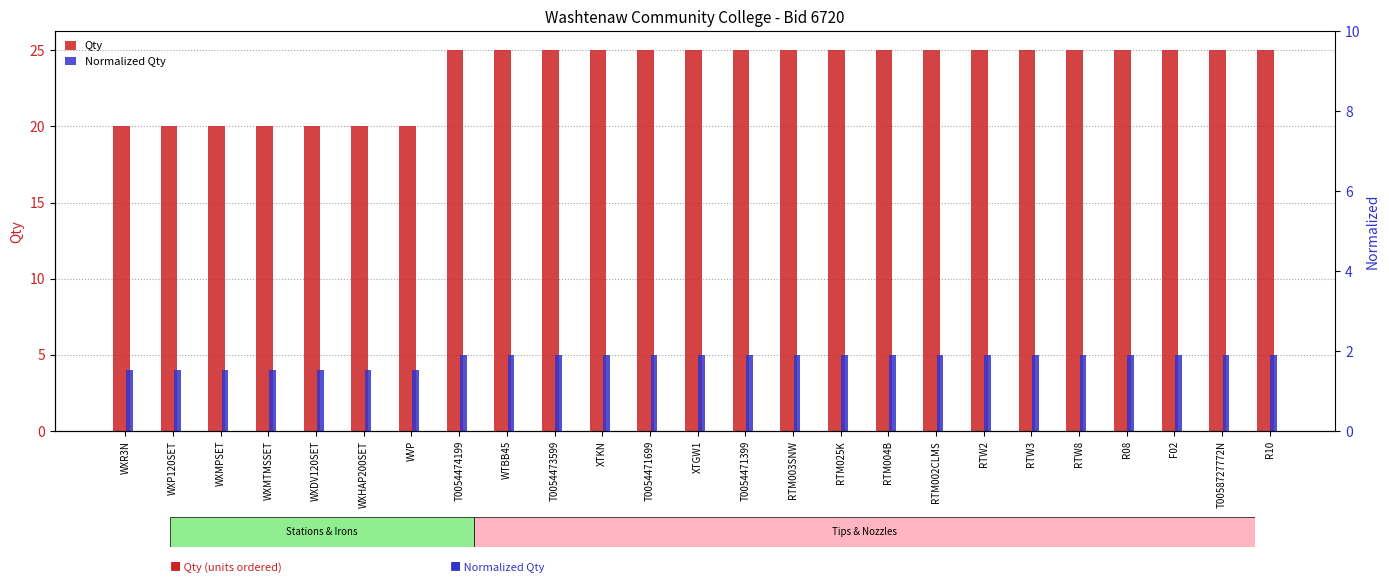

Reading left to right, what are all the values shown in this chart?

Qty: WXR3N=20	WXP120SET=20	WXMPSET=20	WXMTMSSET=20	WXDV120SET=20	WXHAP200SET=20	WVP=20	T0054474199=25	WTBB45=25	T0054473599=25	XTKN=25	T0054471699=25	XTGW1=25	T0054471399=25	RTM003SNW=25	RTM025K=25	RTM004B=25	RTM002CLMS=25	RTW2=25	RTW3=25	RTW8=25	R08=25	F02=25	T0058727772N=25	R10=25
Normalized Qty: WXR3N=4	WXP120SET=4	WXMPSET=4	WXMTMSSET=4	WXDV120SET=4	WXHAP200SET=4	WVP=4	T0054474199=5	WTBB45=5	T0054473599=5	XTKN=5	T0054471699=5	XTGW1=5	T0054471399=5	RTM003SNW=5	RTM025K=5	RTM004B=5	RTM002CLMS=5	RTW2=5	RTW3=5	RTW8=5	R08=5	F02=5	T0058727772N=5	R10=5